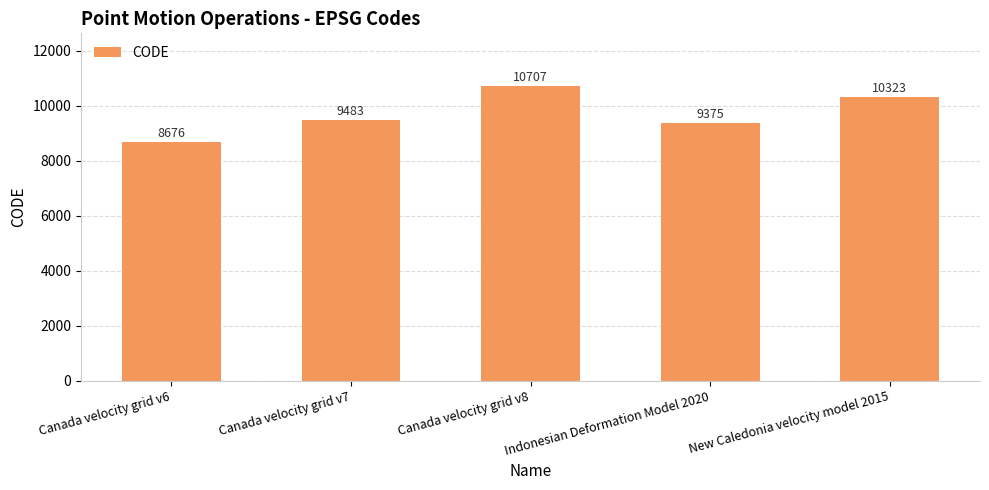

Rank the categories by value from lowest to highest.

Canada velocity grid v6, Indonesian Deformation Model 2020, Canada velocity grid v7, New Caledonia velocity model 2015, Canada velocity grid v8